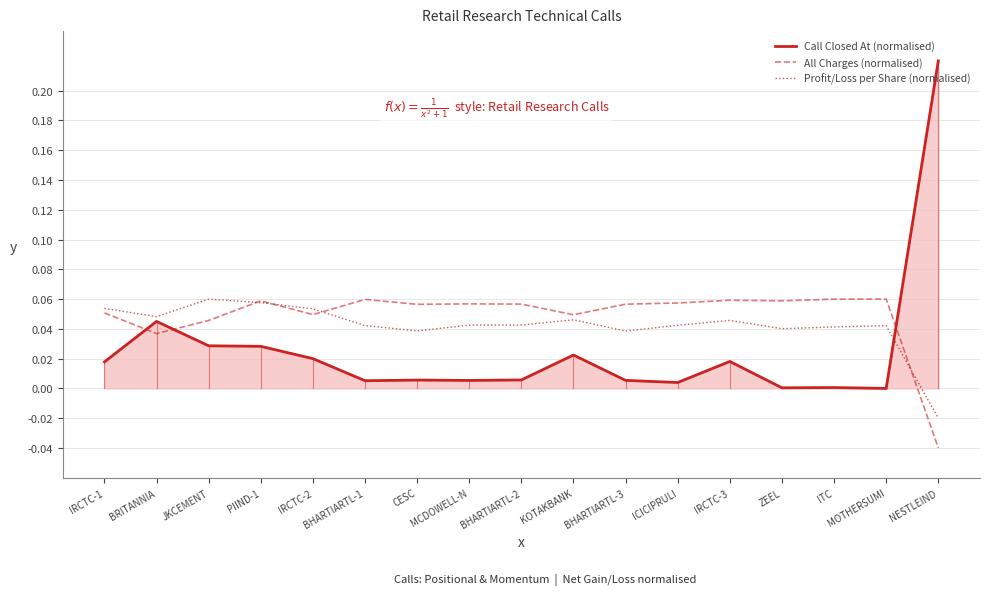

The value of Profit/Loss per Share (normalised) at BHARTIARTL-3 is 0.0. True or false?

True